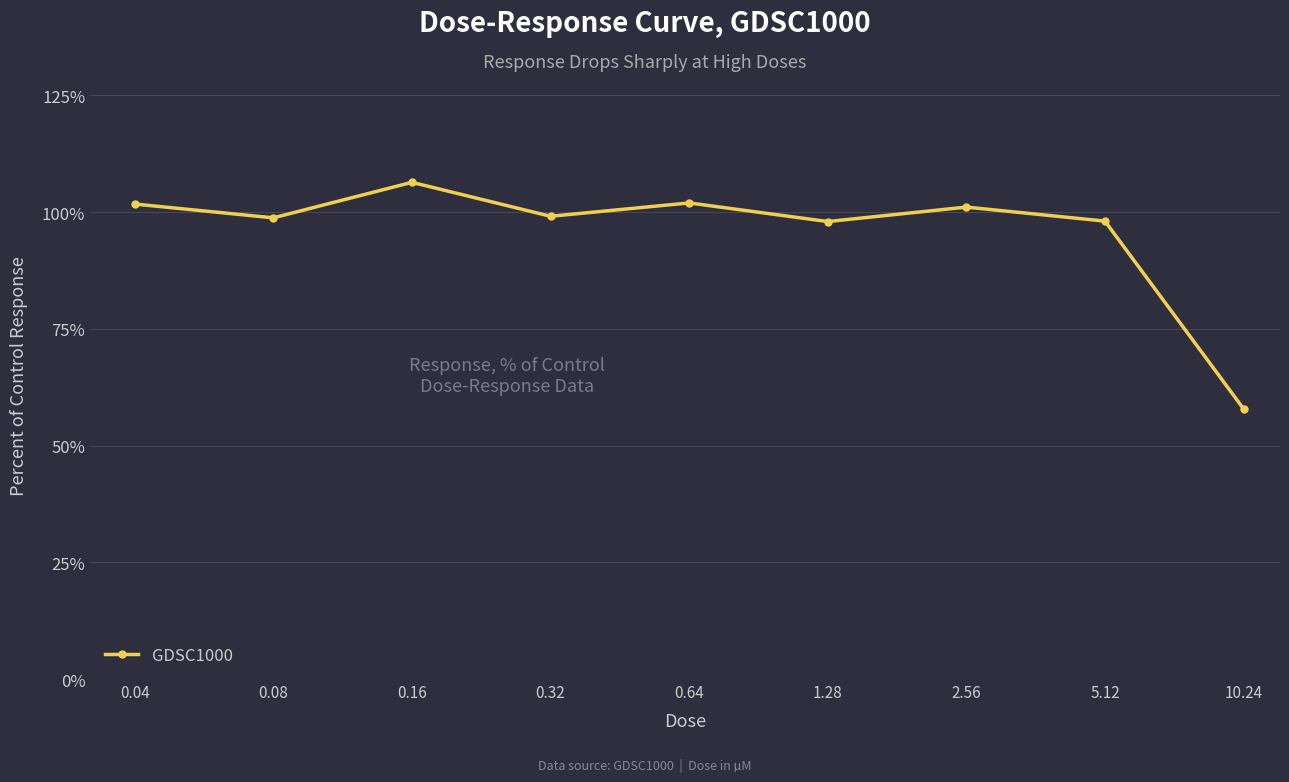

What is the sum of all values?

862.9